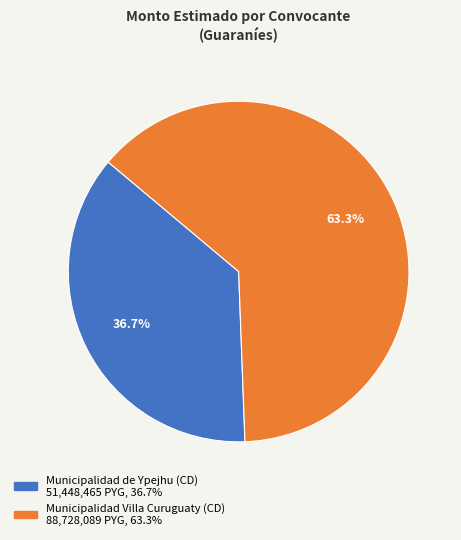

Is it true that Municipalidad Villa Curuguaty (CD) is 70% of the pie?

False